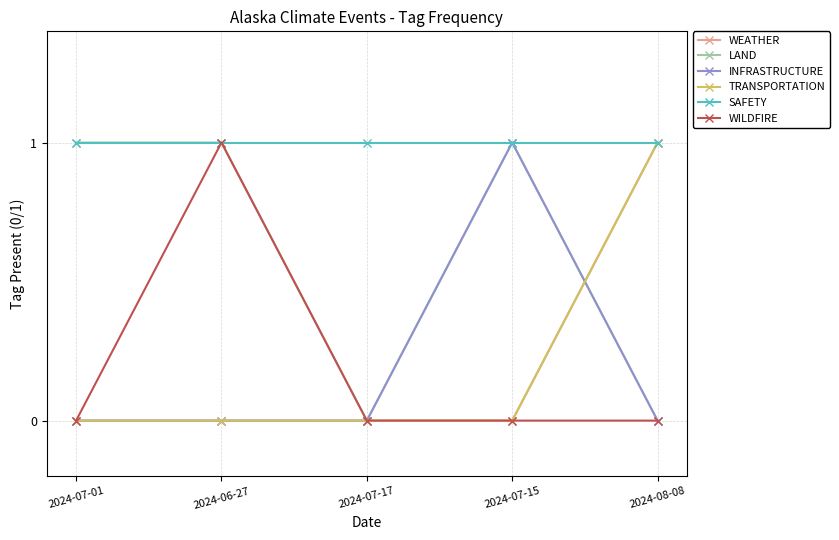

Which series has the widest spread of values?

WEATHER